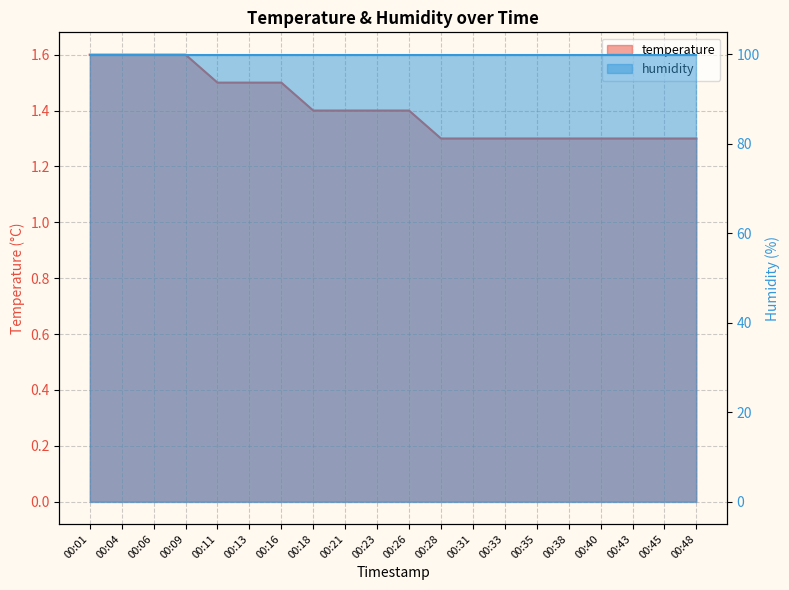

What is the value of the 20th point from the left?

1.3